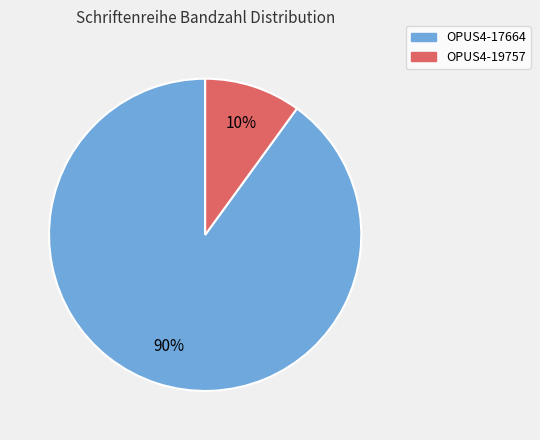

To the nearest percent, what is the combined percentage of OPUS4-19757 and OPUS4-17664?

100%